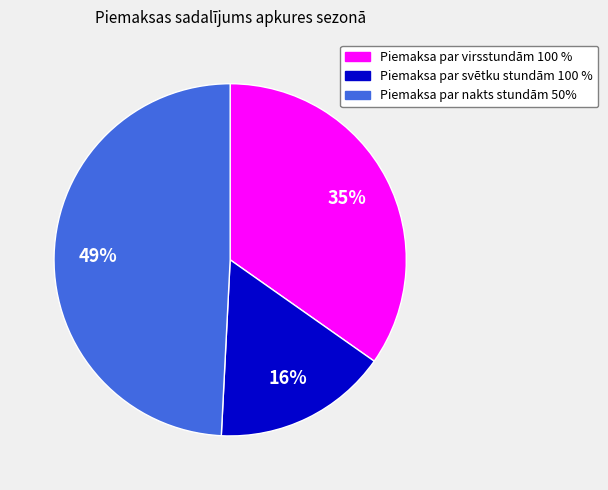

To the nearest percent, what is the average slice percentage?

33%